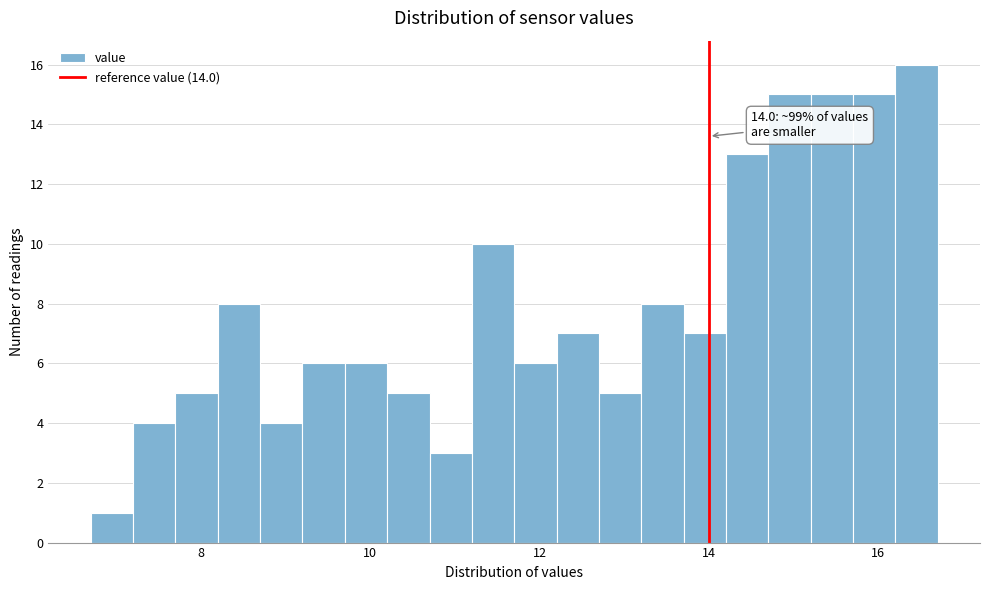

Around what value on the x-axis is the tallest bar? Give the approximate position of its centre, as read against the axis.

16.4